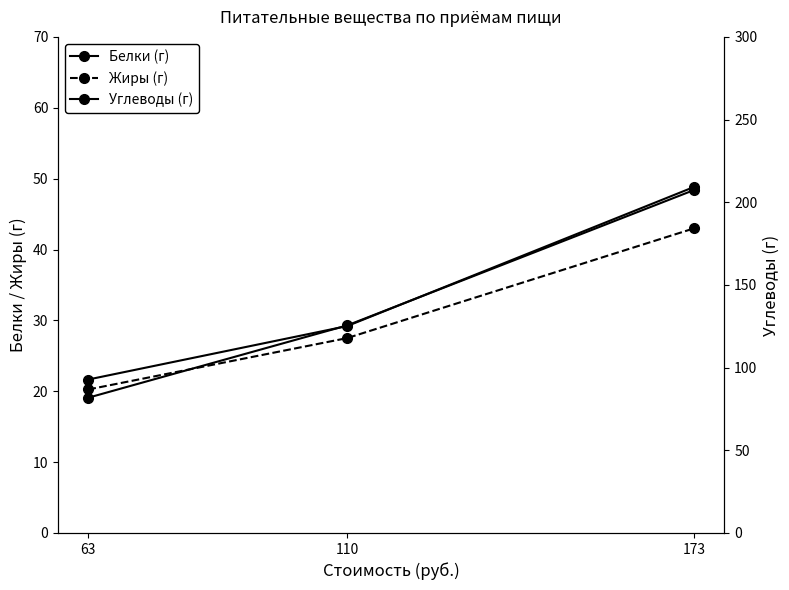

What is the spread (max minus min) of values at 63?

73.7